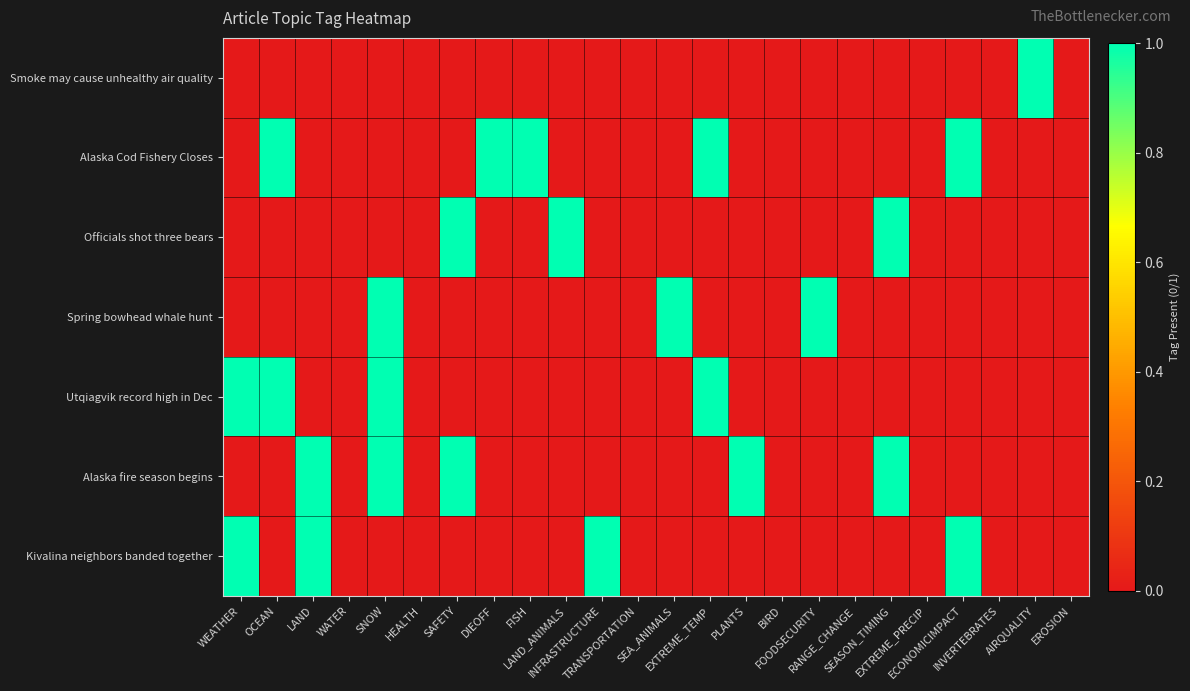

List the series in order of their peak value, highest first.

Smoke may cause unhealthy air quality, Alaska Cod Fishery Closes, Officials shot three bears, Spring bowhead whale hunt, Utqiagvik record high in Dec, Alaska fire season begins, Kivalina neighbors banded together